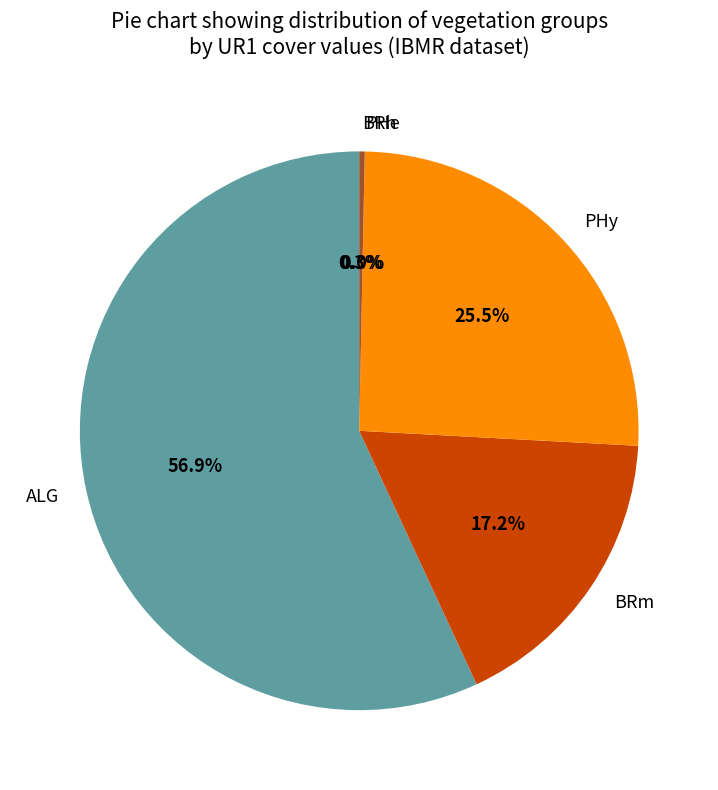

To the nearest percent, what is the average slice percentage?

20%